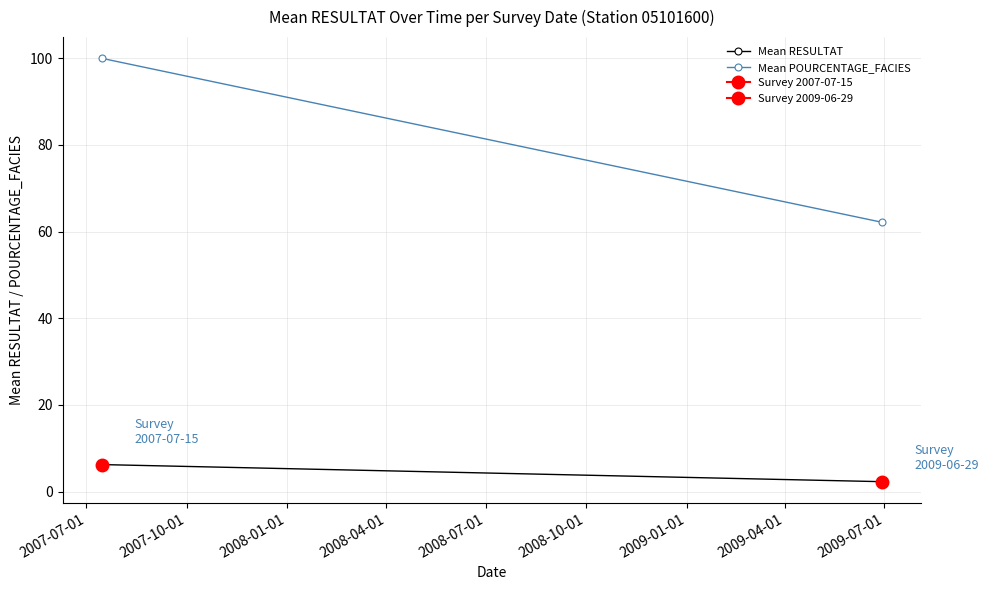

True or false: Mean POURCENTAGE_FACIES has a value of 90.5 at 2007-10-01.

False